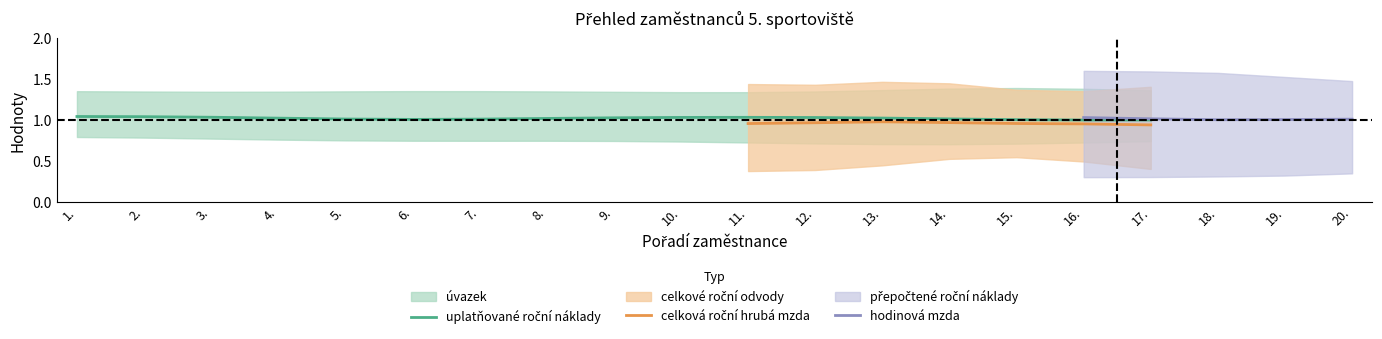

True or false: hodinová mzda has more than 2 interior local peaks.

False